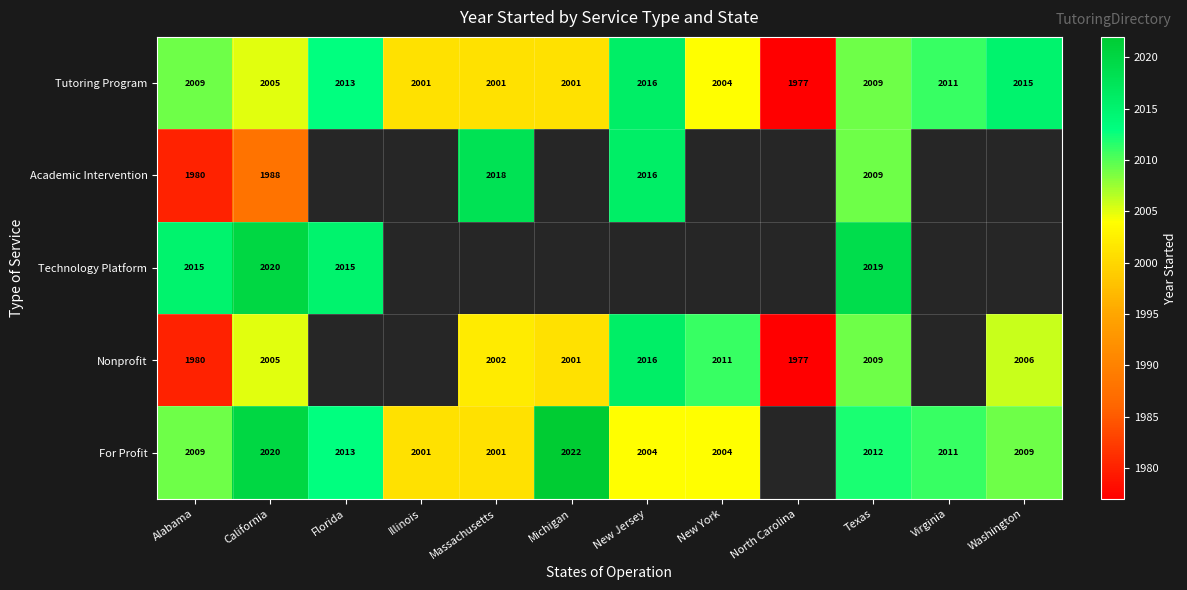

What is the sum of all Tutoring Program values?

24062